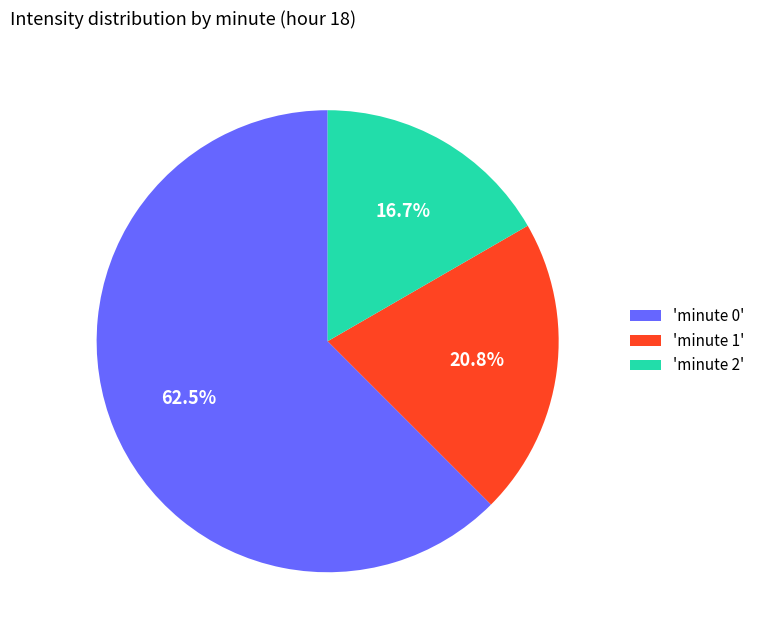

Is the sum of 'minute 1' and 'minute 0' greater than half?

Yes